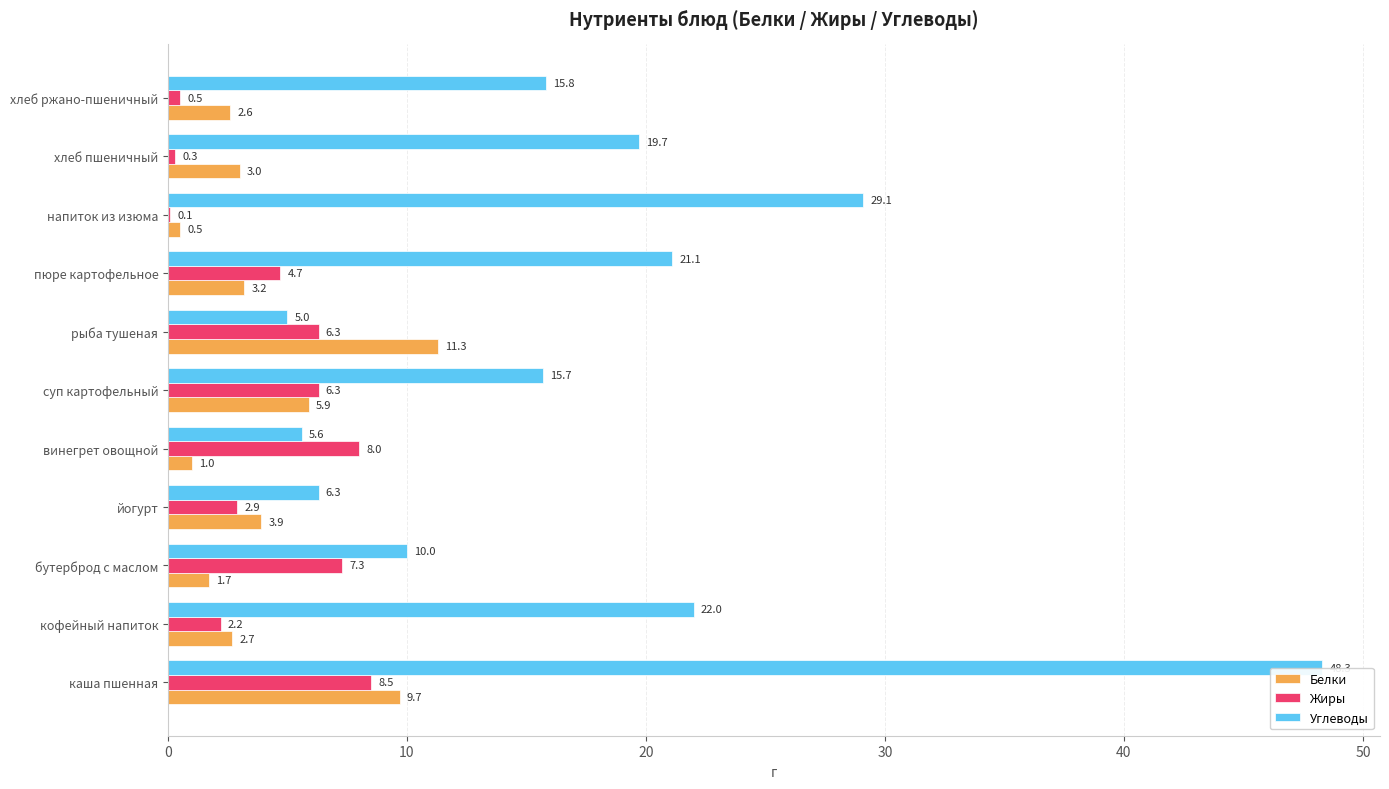

What value does the Углеводы series have at суп картофельный?

15.7